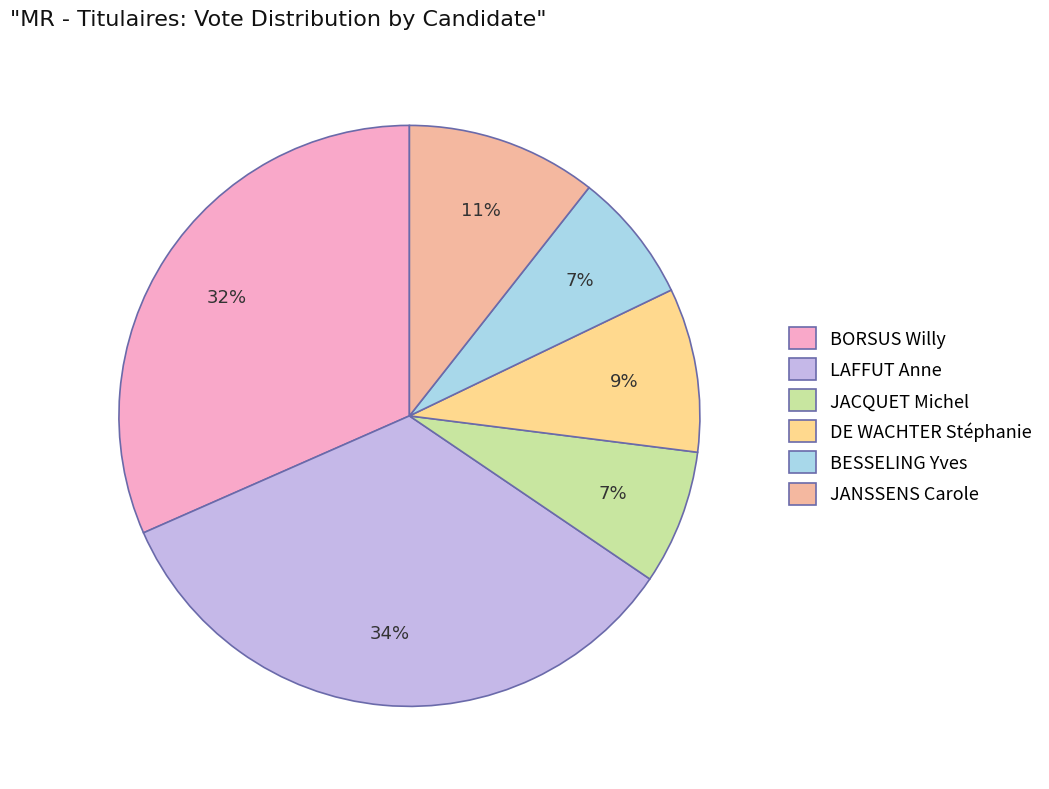

What percentage is the BORSUS Willy slice, to the nearest percent?

32%